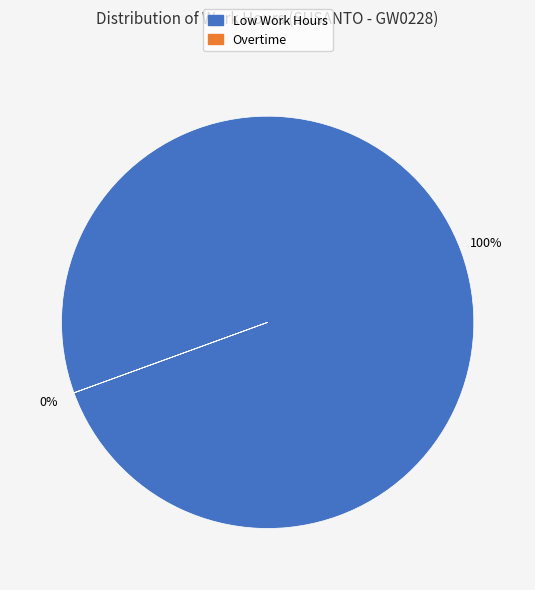

Is 11 the majority of the pie?

No